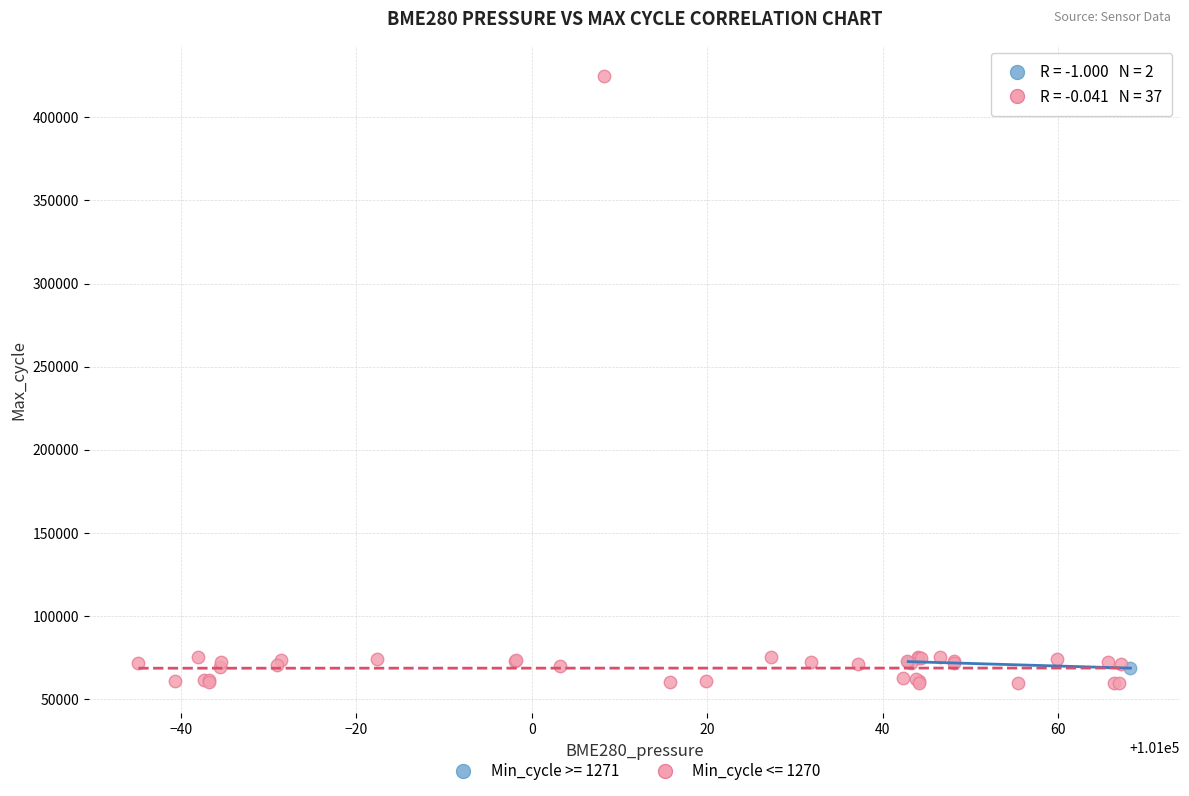

Which series has the largest Y range (max minus min)?

Min_cycle <= 1270